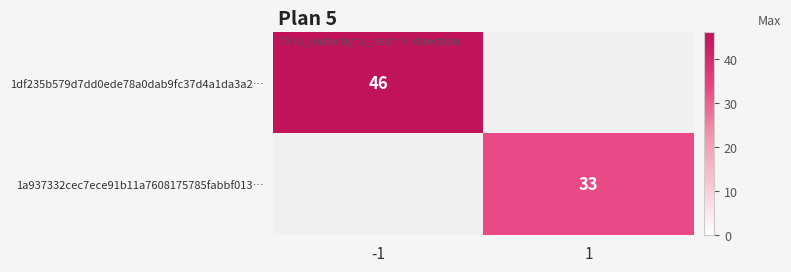

What is the minimum value shown in the chart?

33.0